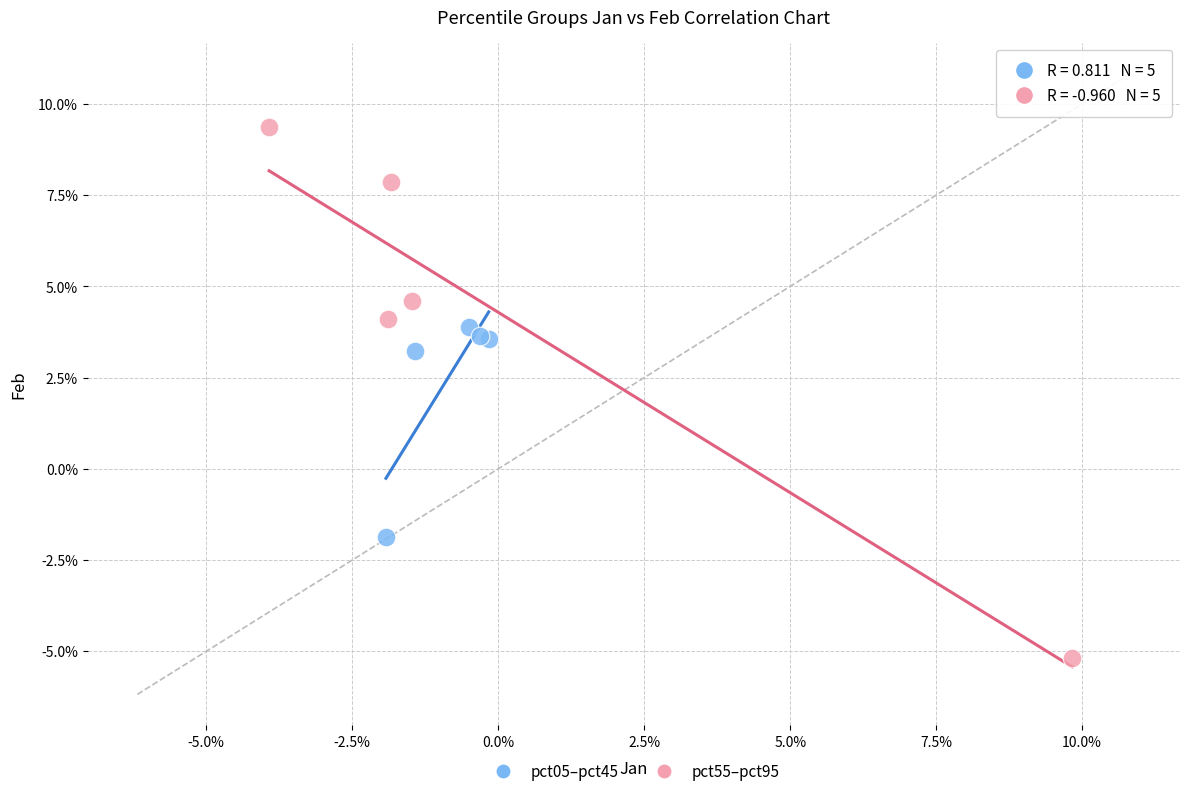

Which series contains the lowest Y value?

pct55–pct95